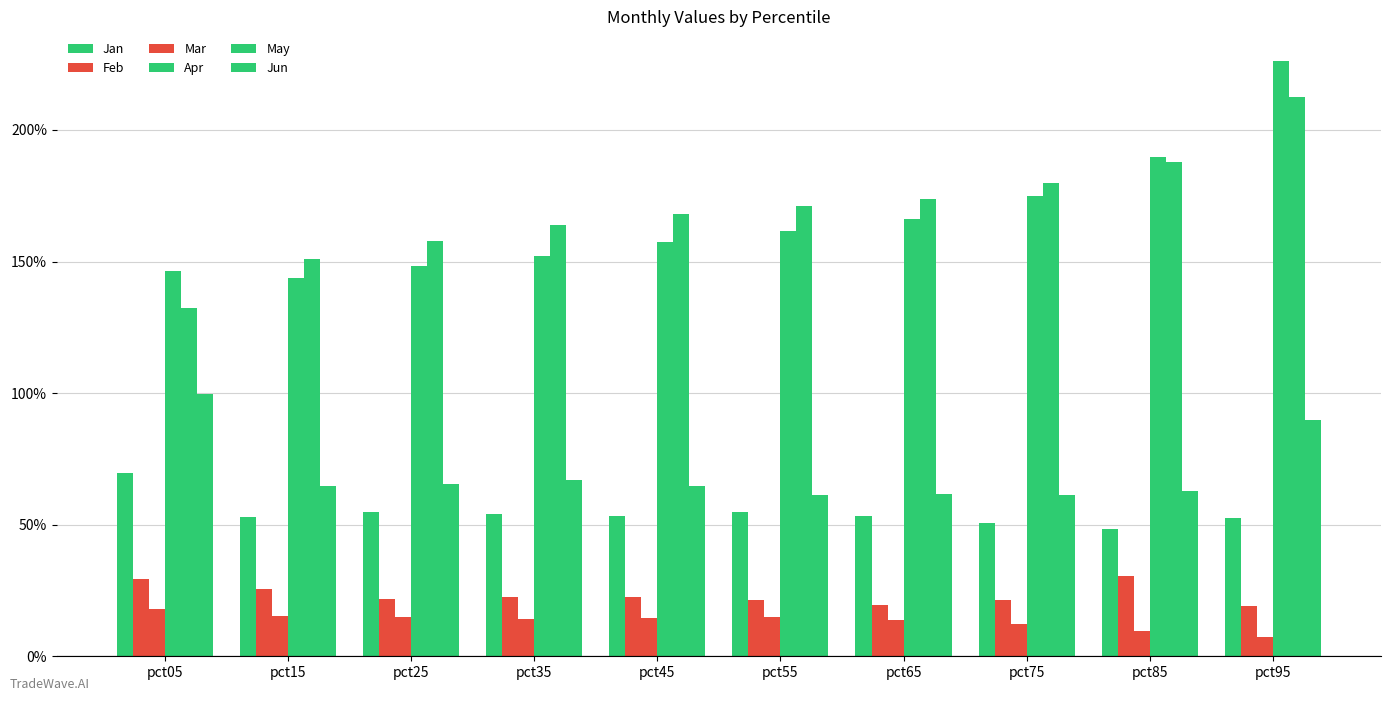

Does the chart contain stacked bars?

No